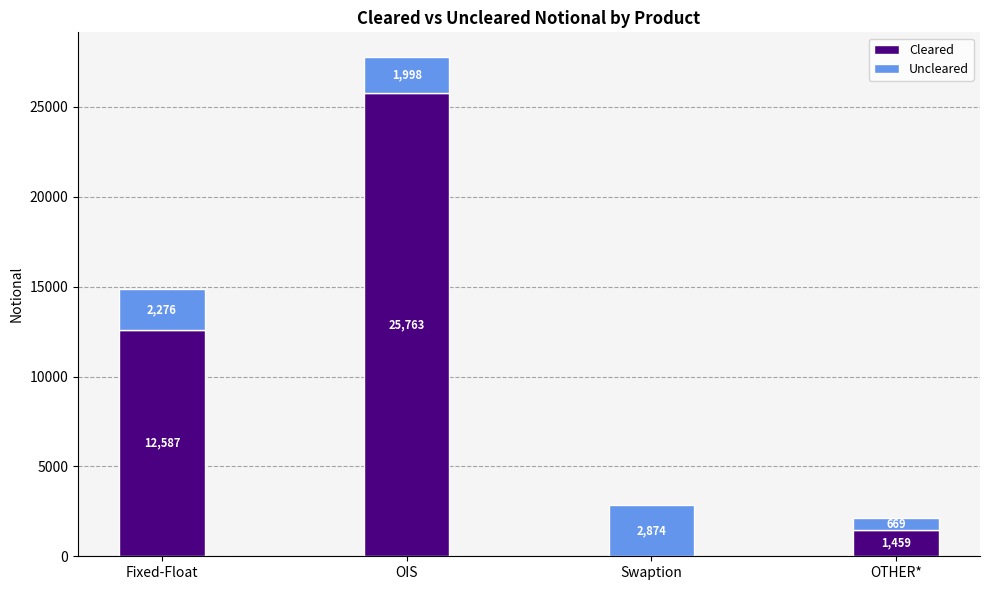

What is the sum of all Cleared values?

39809